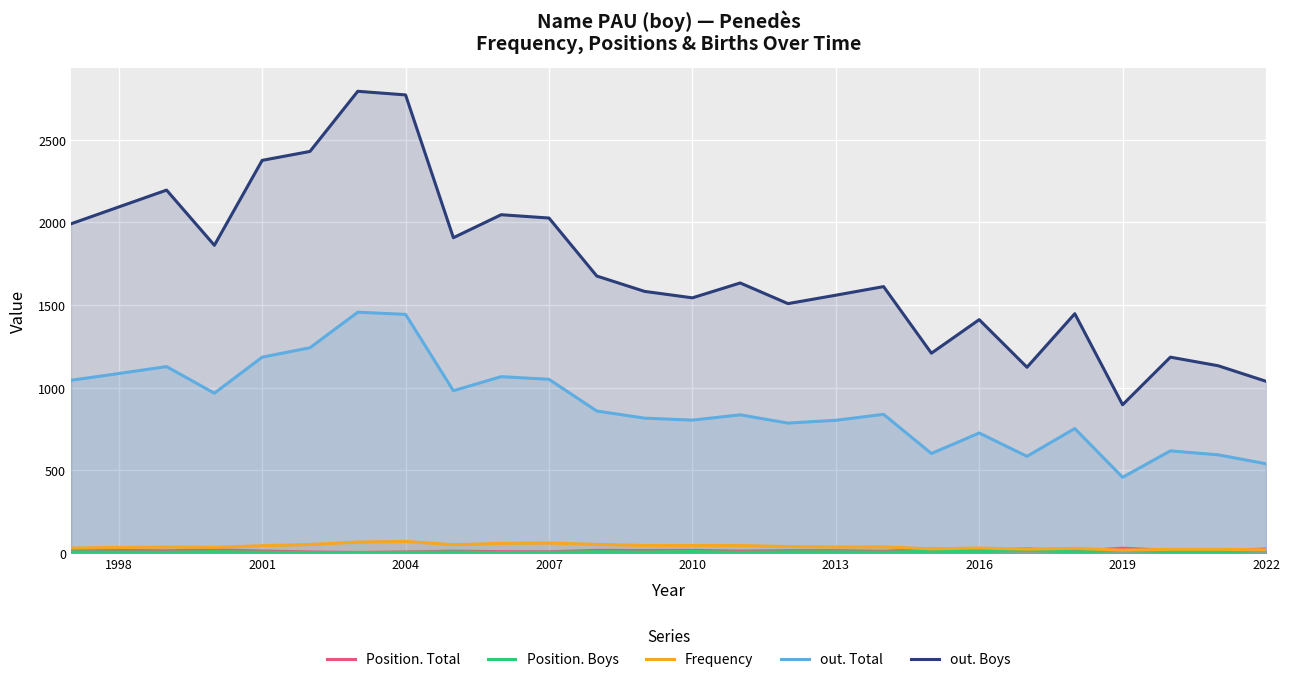

What is the minimum value shown in the chart?

2